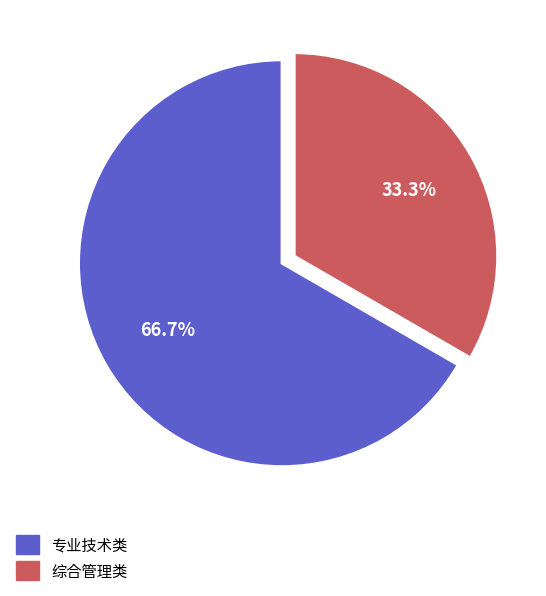

What portion of the pie excludes 专业技术类?

33.3%